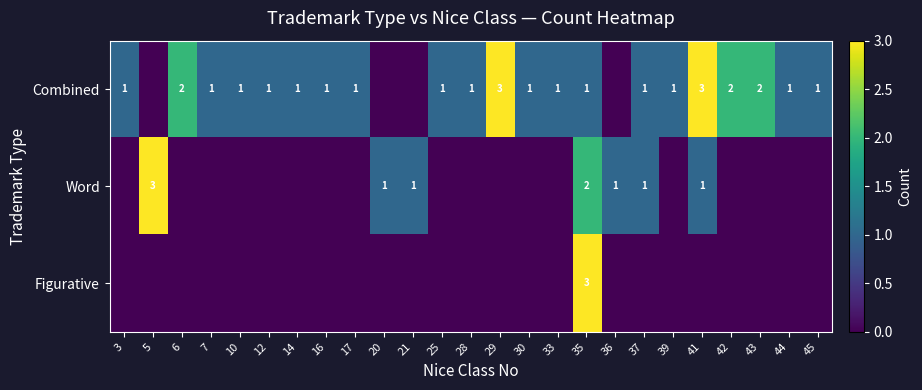

How many data points does each series have?

25